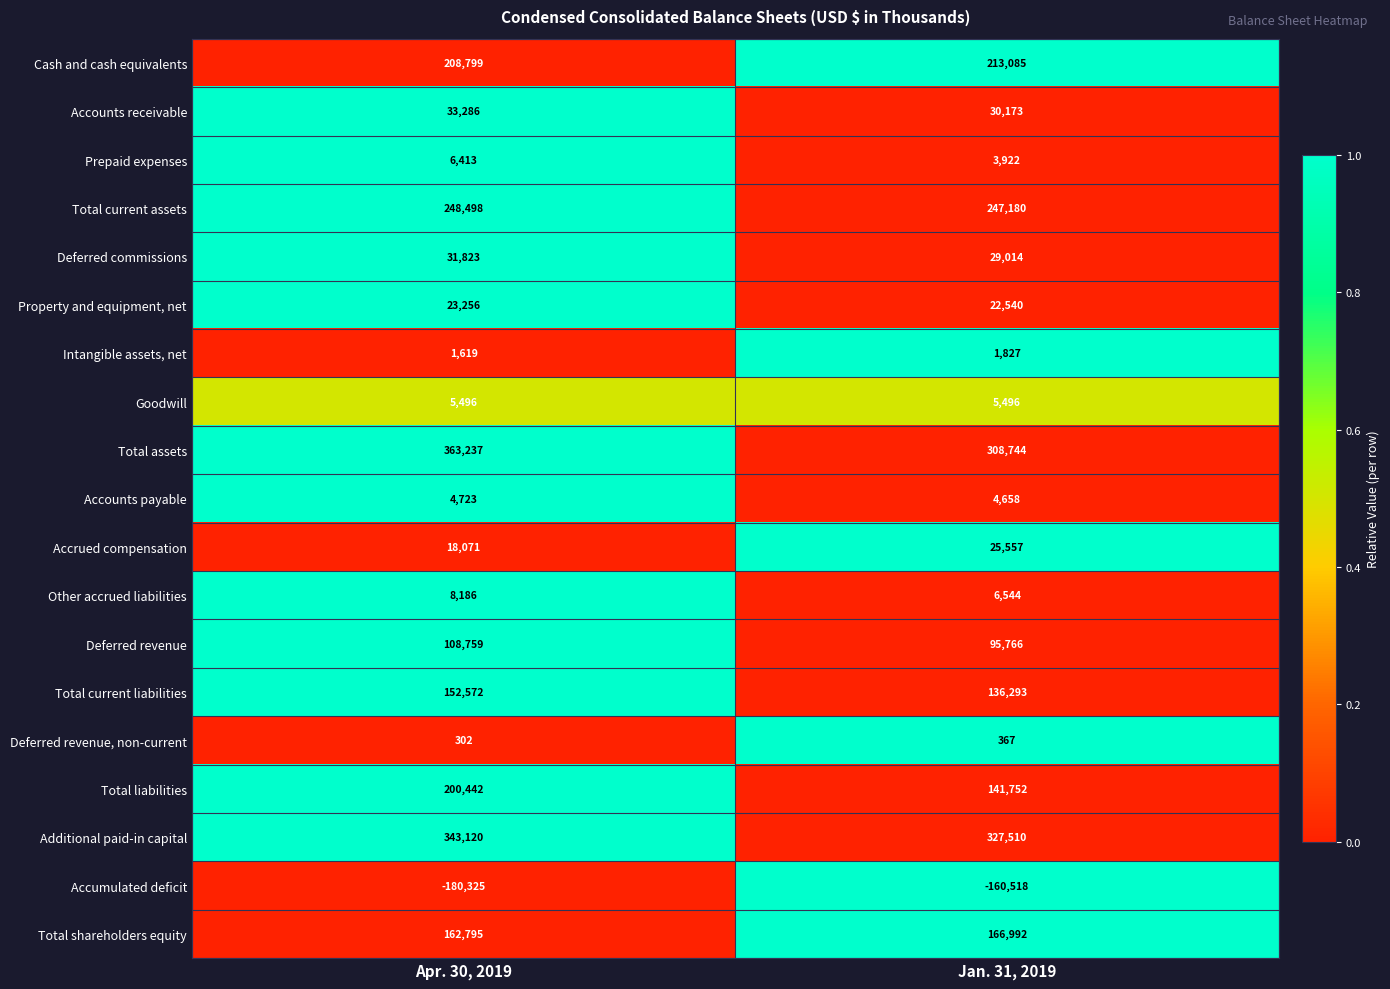

What is the sum of all Deferred revenue values?

204525